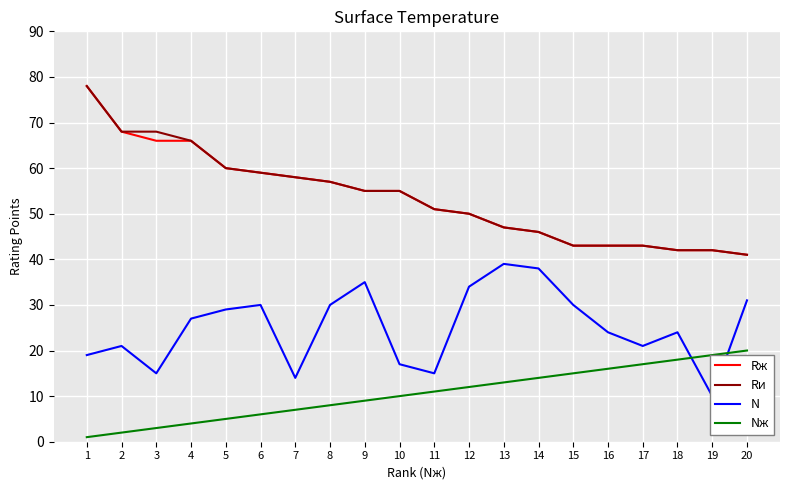

Which label corresponds to the smallest value in the chart?

1